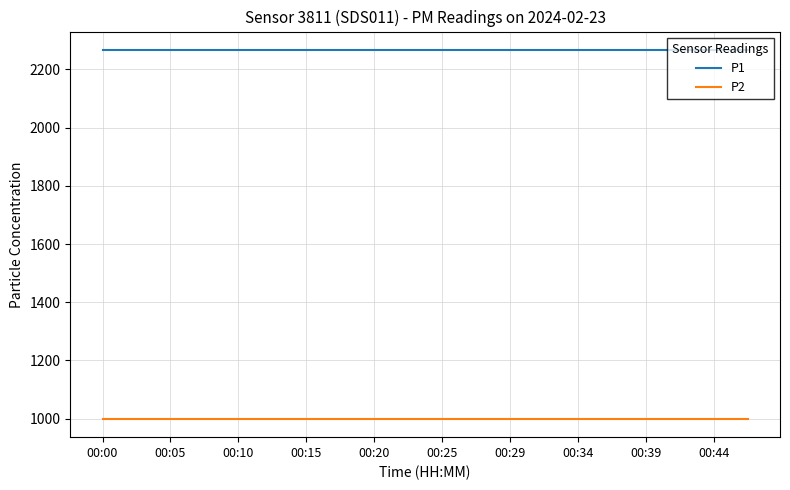

Rank the series by their average value, from highest to lowest.

P1, P2